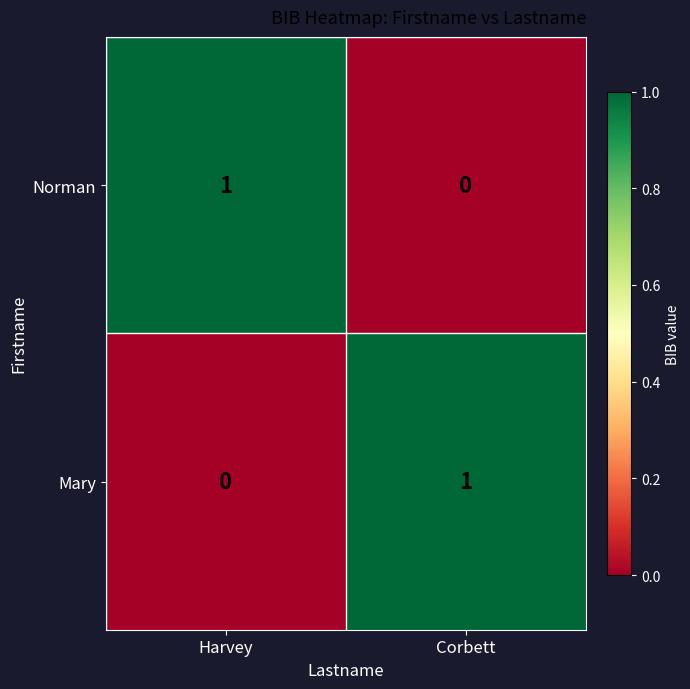

The value of Mary at Corbett is 1. True or false?

True